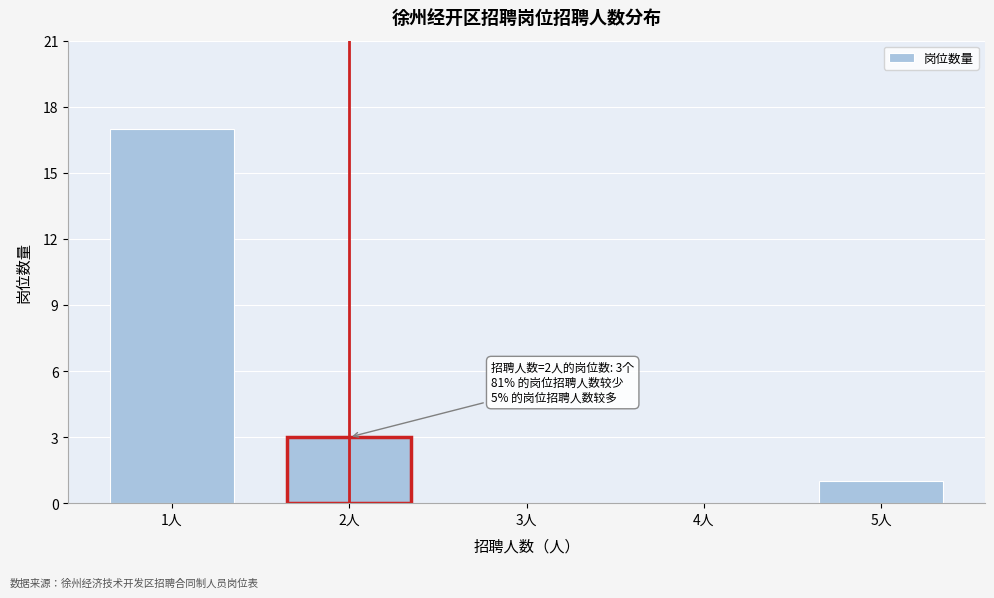

Reading left to right, what are all the values shown in this chart?

1人=17	2人=3	3人=0	4人=0	5人=1